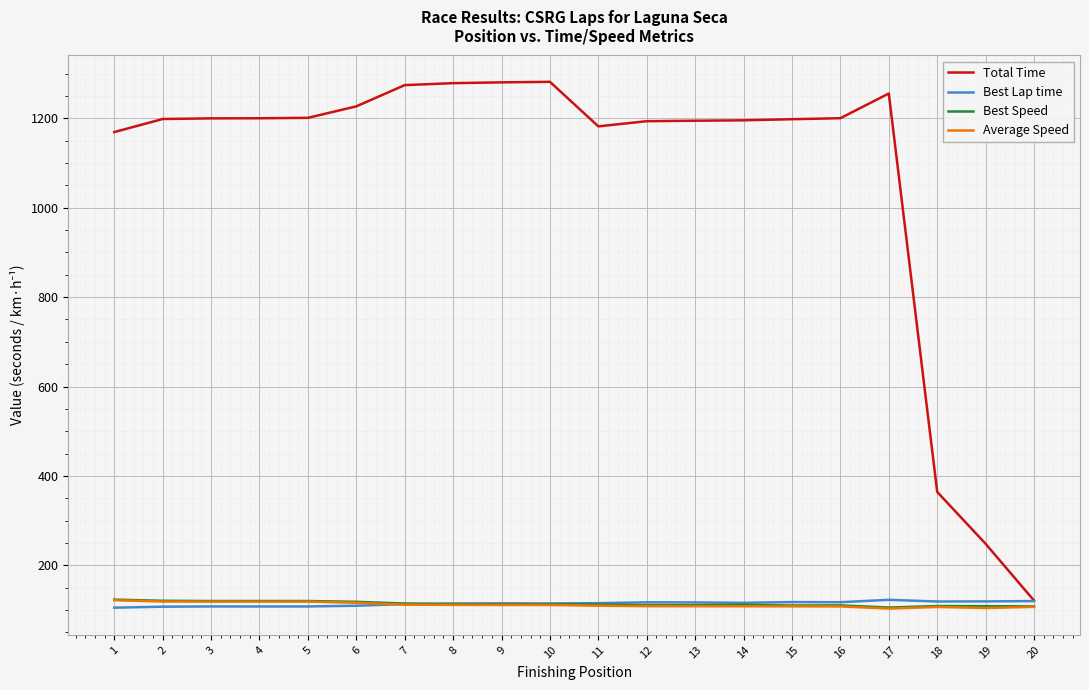

Which series has the largest total across all categories?

Total Time